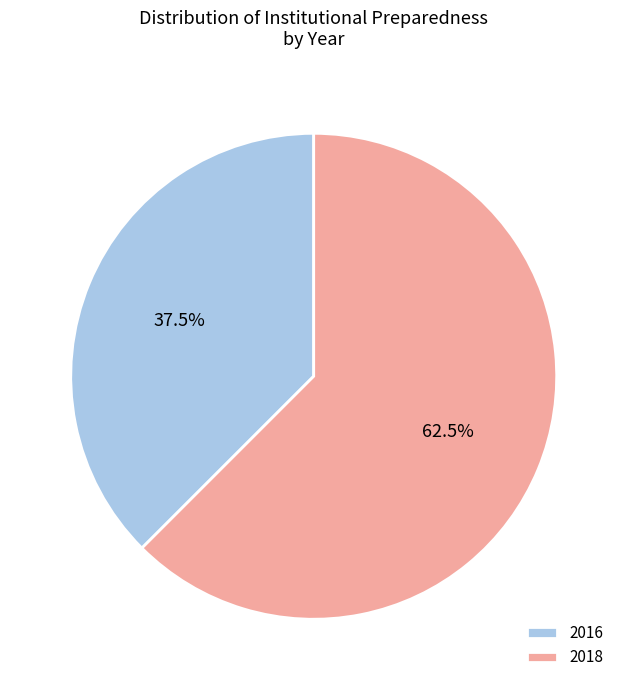

To the nearest percent, what is the average slice percentage?

50%